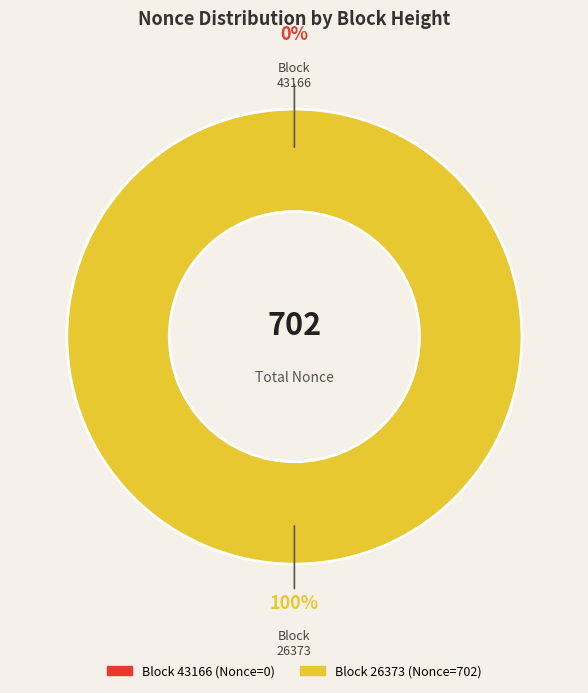

How many slices are in this pie chart?

2